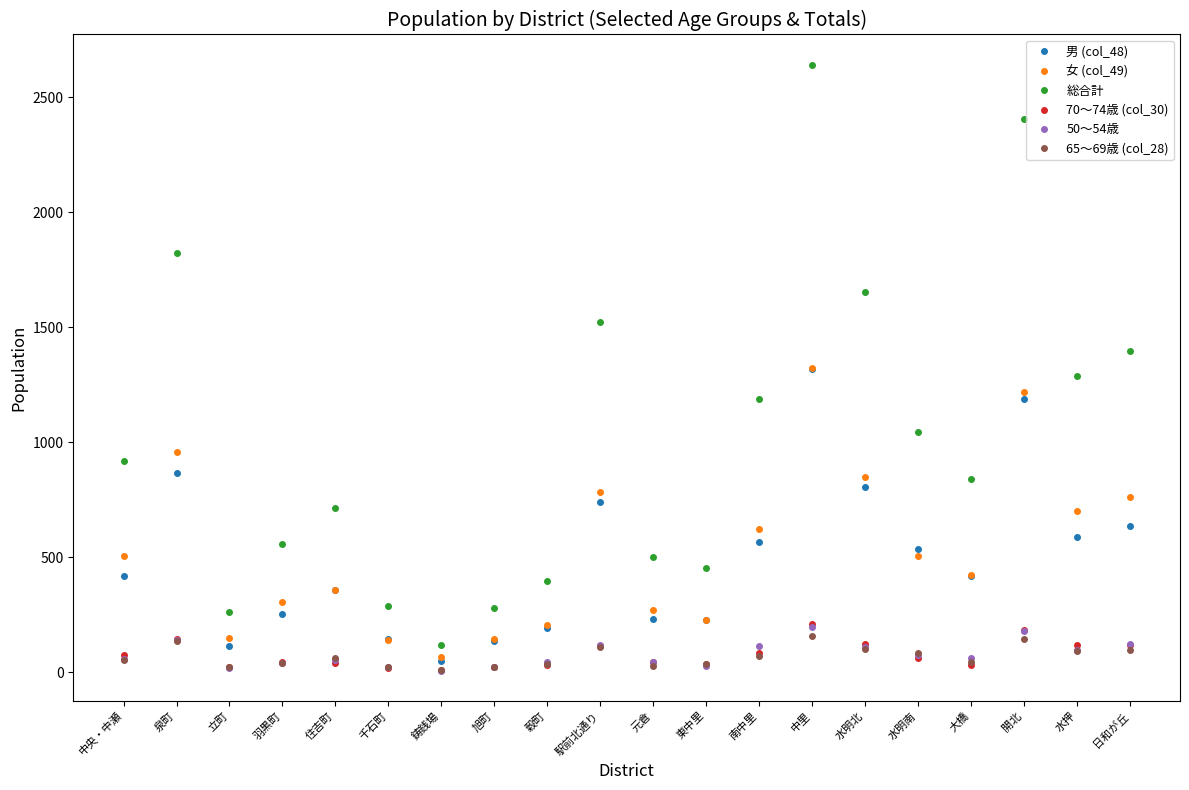

How many lines are shown in the chart?

6